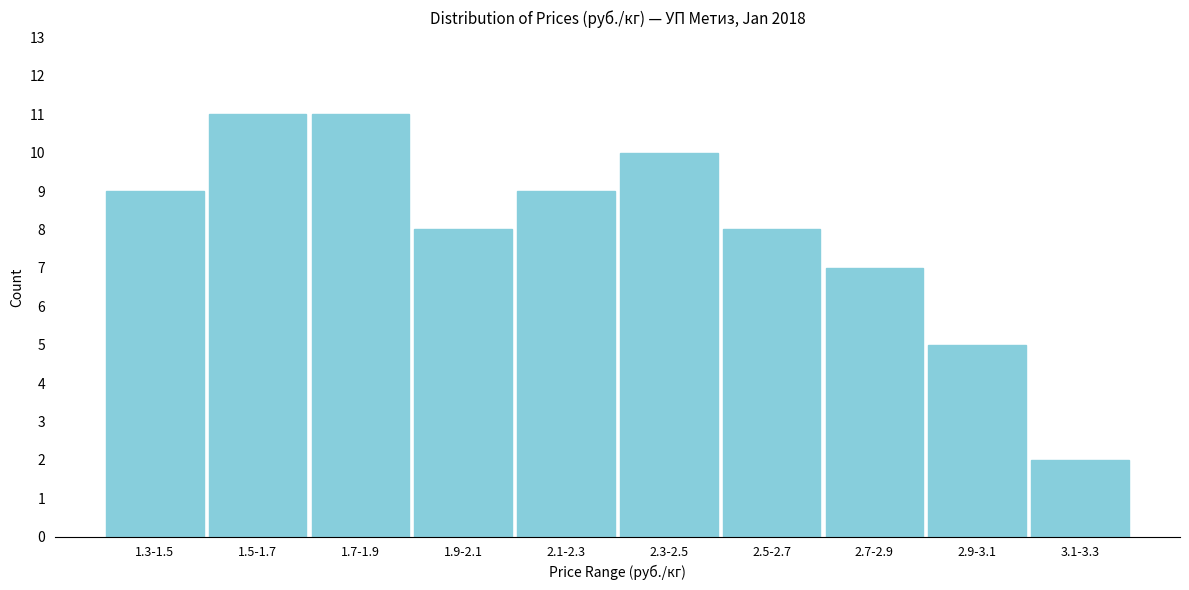

Reading right to left, what are all the values shown in this chart?

2	5	7	8	10	9	8	11	11	9